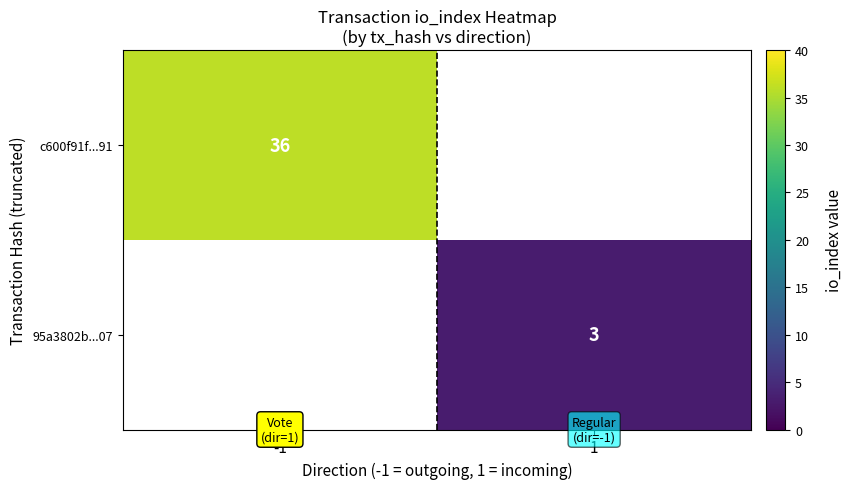

True or false: 95a3802b...07 has a value of 3 at 1.

True